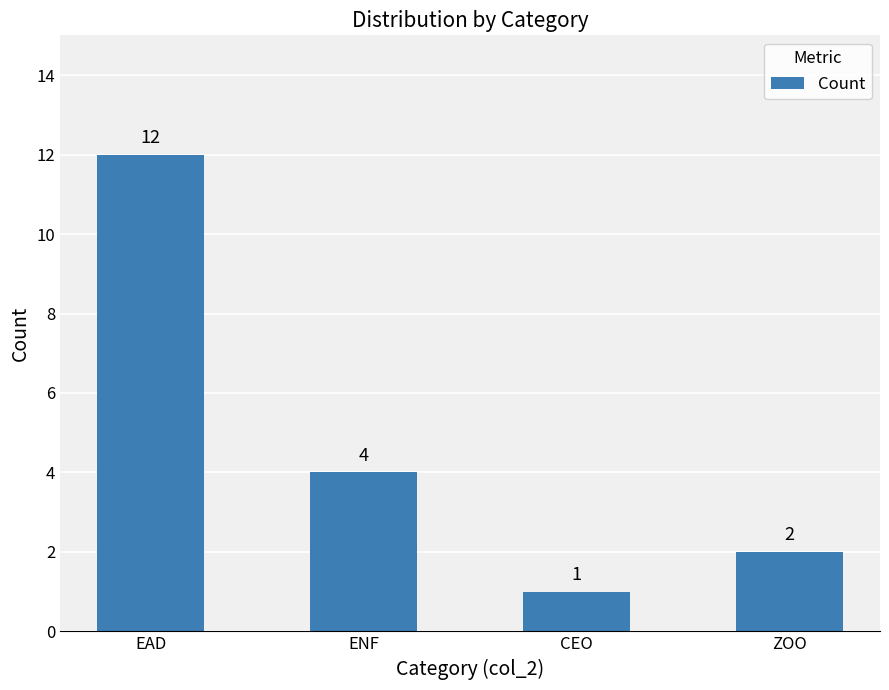

At which label is the value closest to 6?

ENF